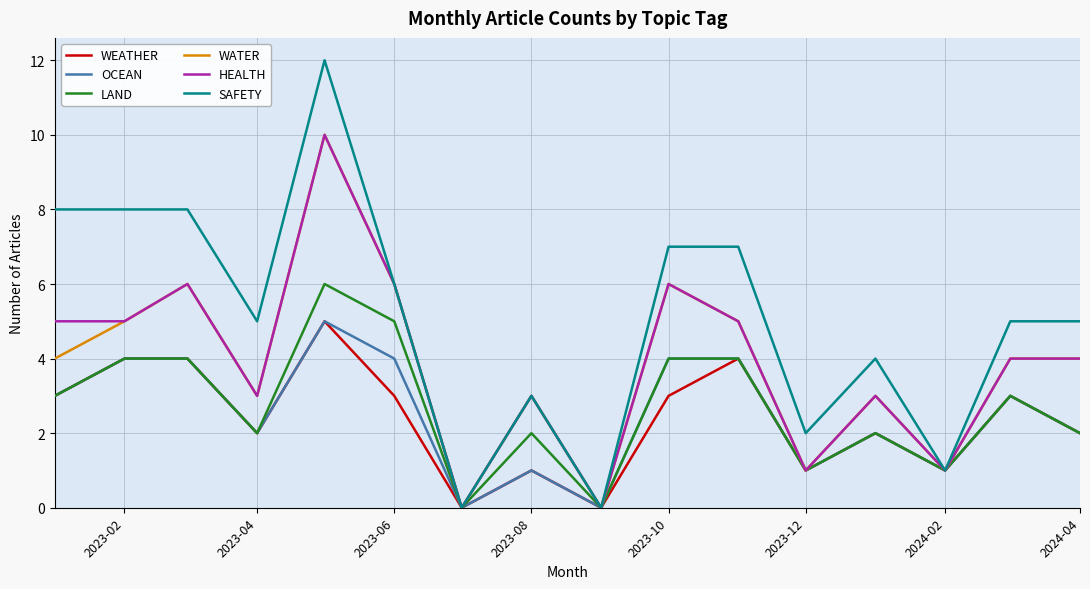

True or false: WATER has more than 0 interior local peaks.

True